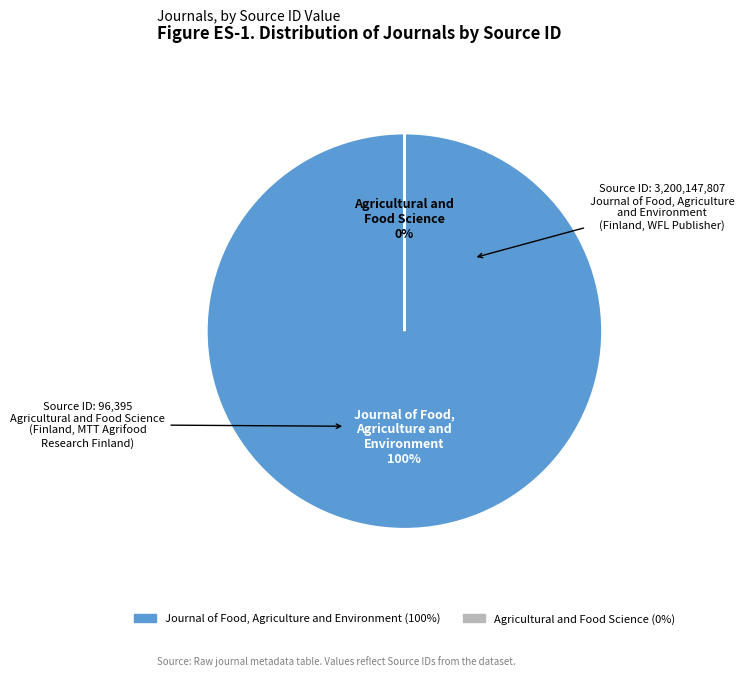

Between Agricultural and Food Science and Journal of Food, Agriculture and Environment, which is larger?

Journal of Food, Agriculture and Environment